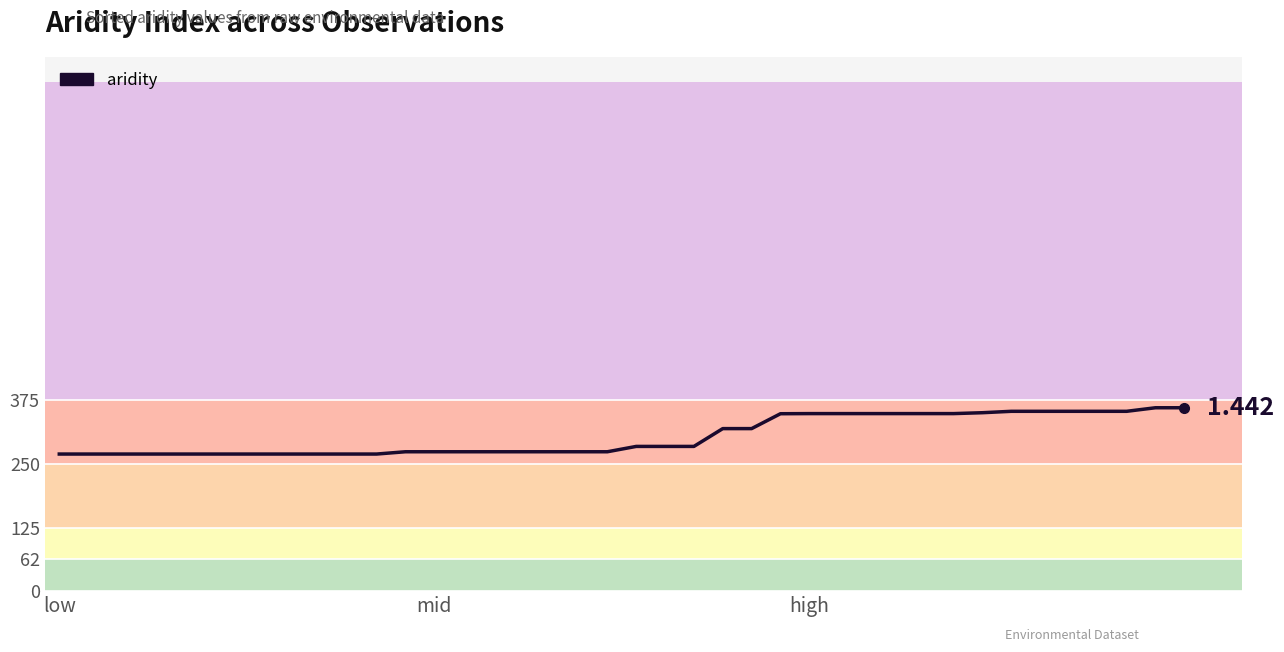

Is this an area chart (filled region under the line)?

No